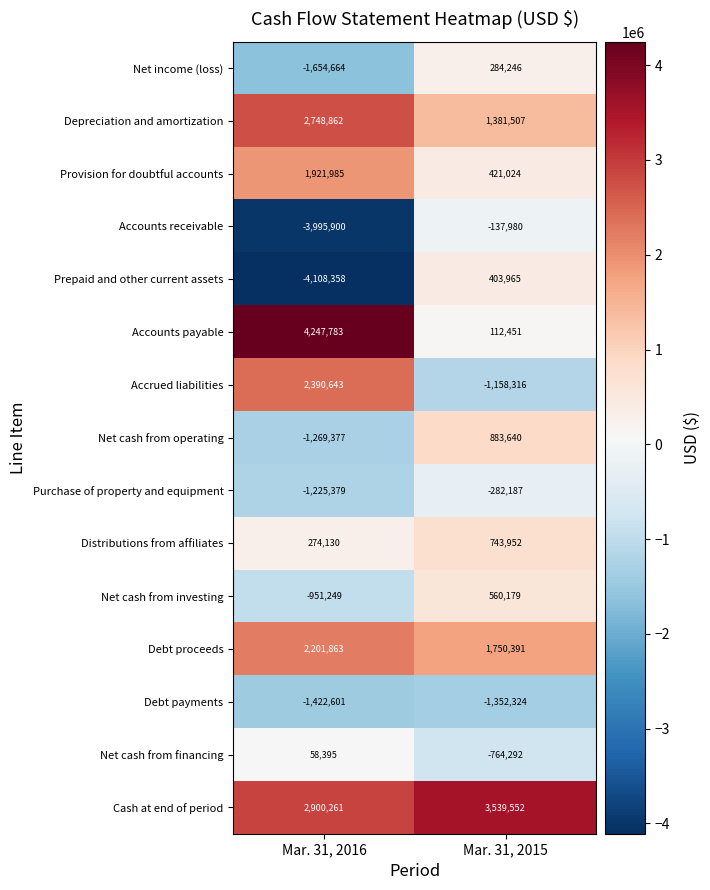

What is the lowest value of the Depreciation and amortization series?

1381507